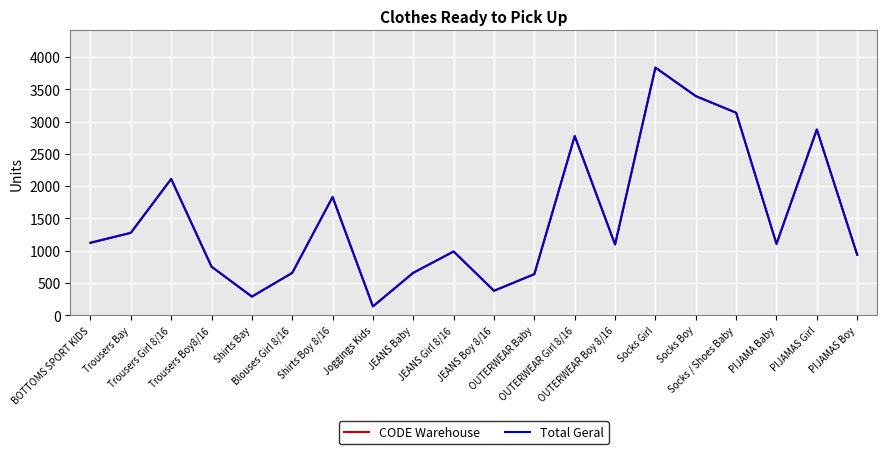

Which series changed the most between JEANS Boy 8/16 and Socks / Shoes Baby?

CODE Warehouse